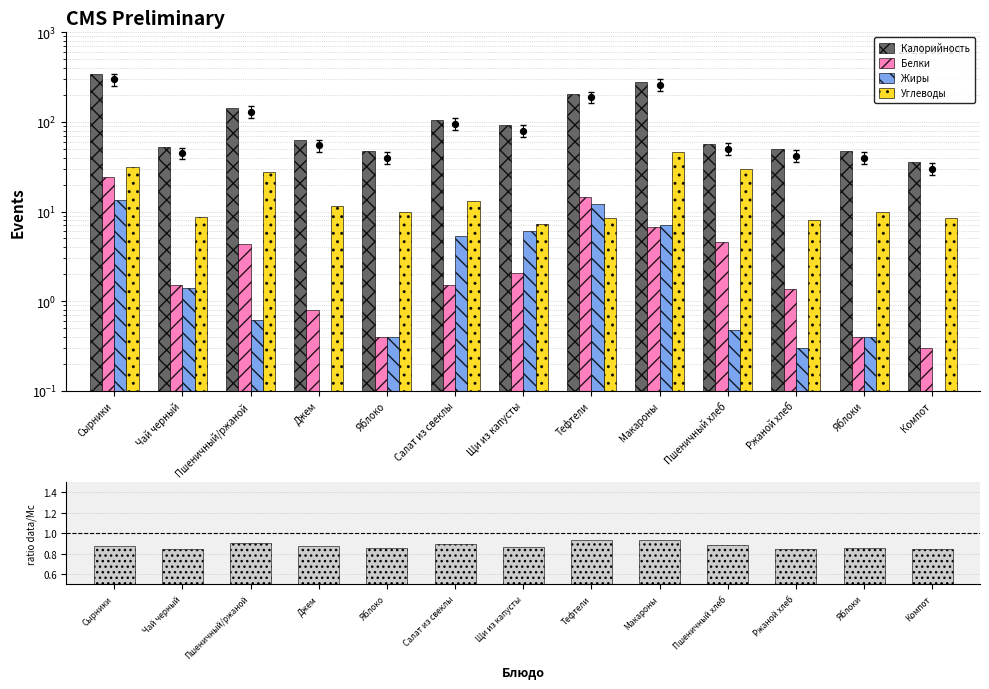

At which category is the sum across all series the highest?

Сырники